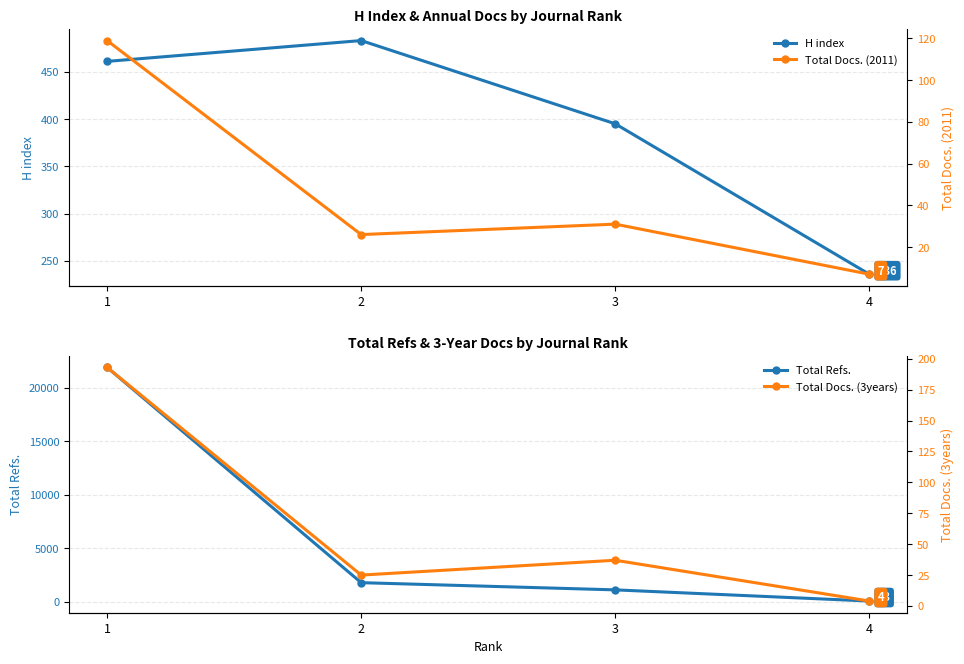

What is the total value across all series at 2?

2332